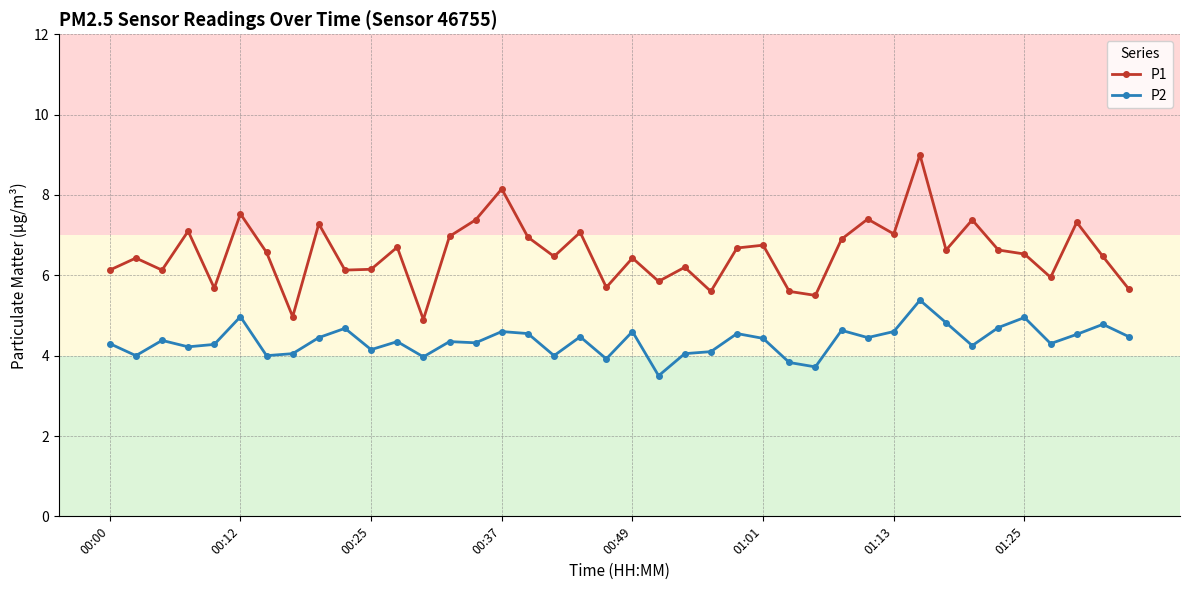

True or false: P1 has more than 0 interior local peaks.

True